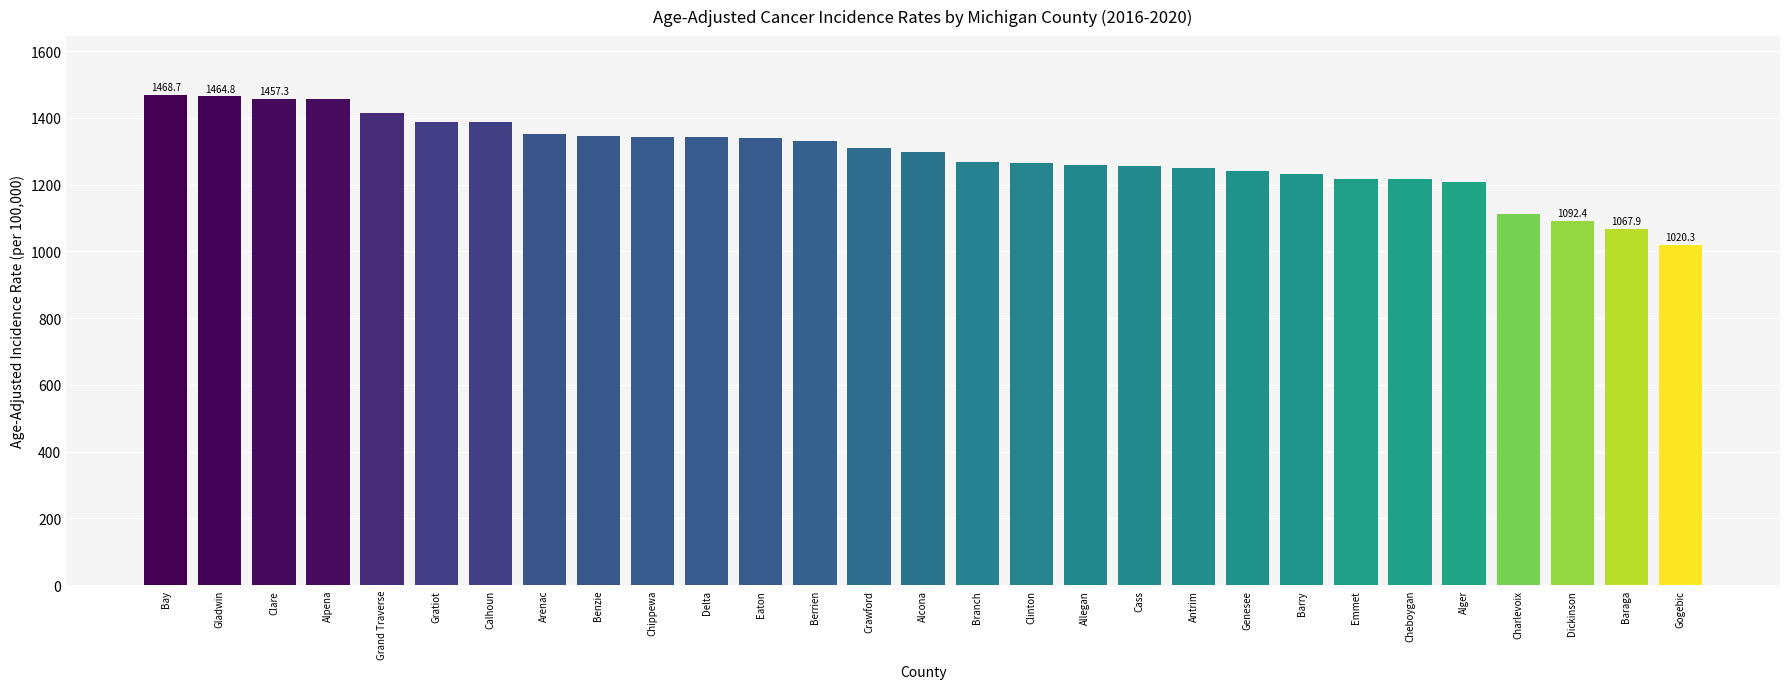

What is the change in value from Bay to Cass?

-213.5